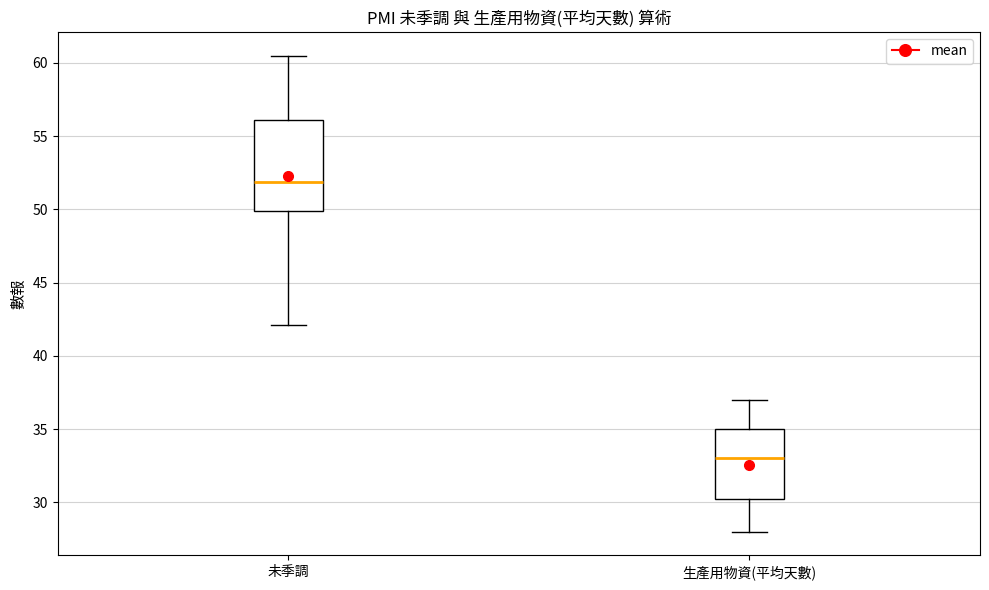

Which box's median line is the lowest?

生產用物資(平均天數)